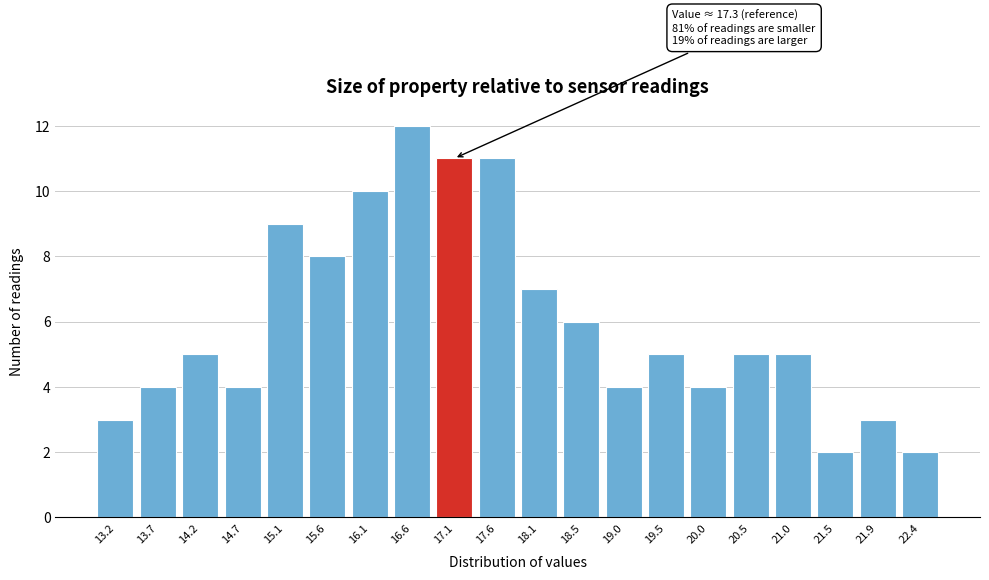

Which range on the x-axis has the tallest bar?

16.395 to 16.880